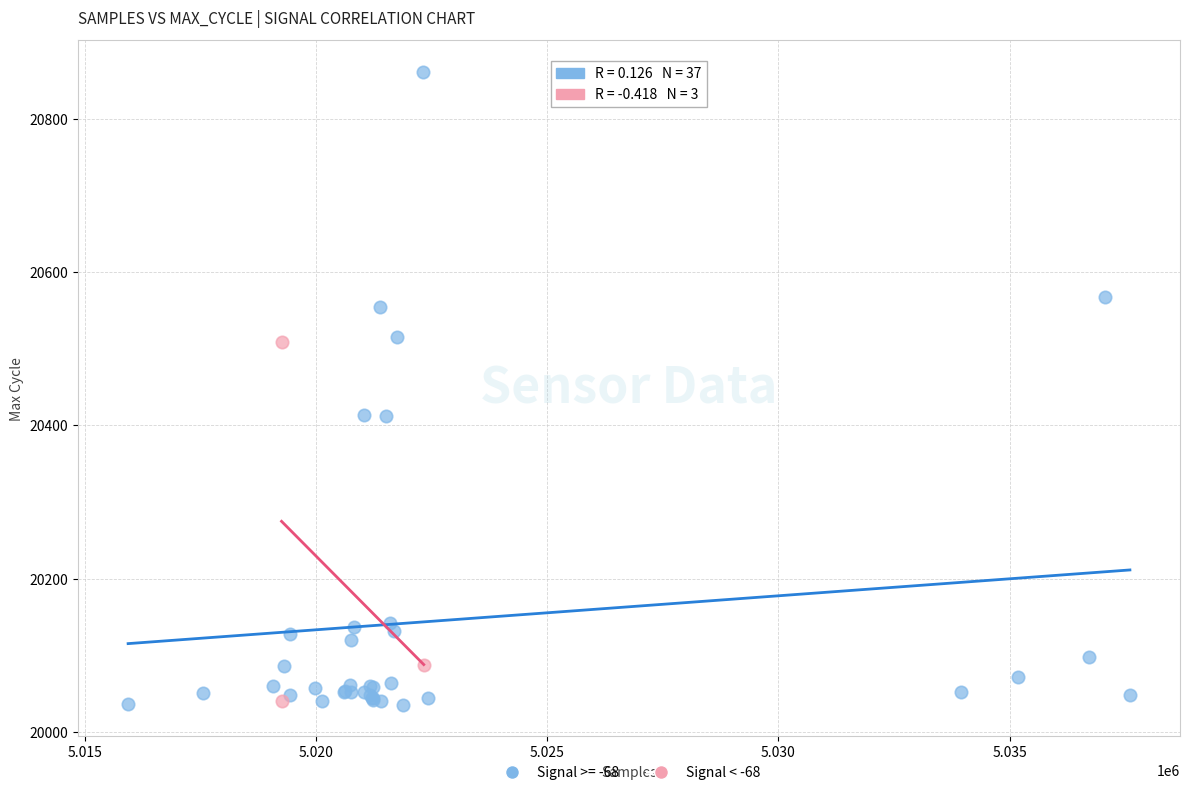

Which series reaches the maximum Y coordinate?

Signal >= -68